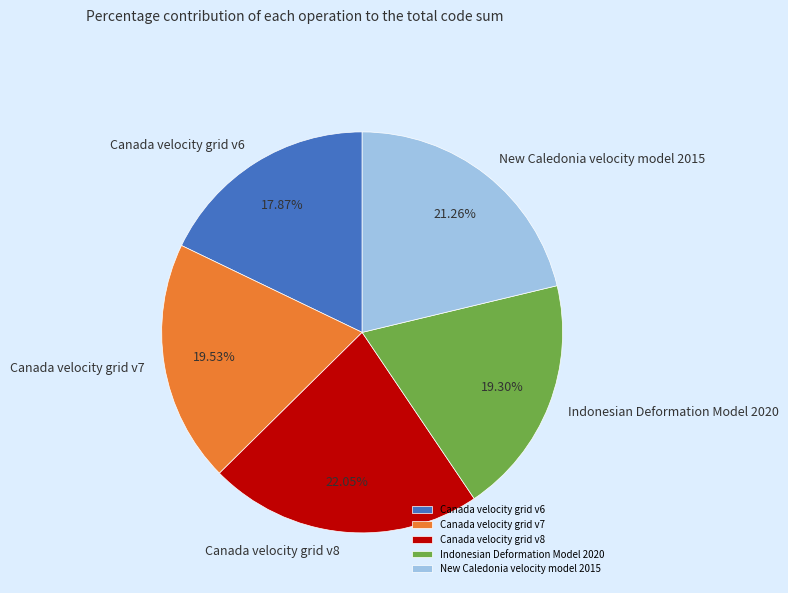

How many segments does this pie chart have?

5